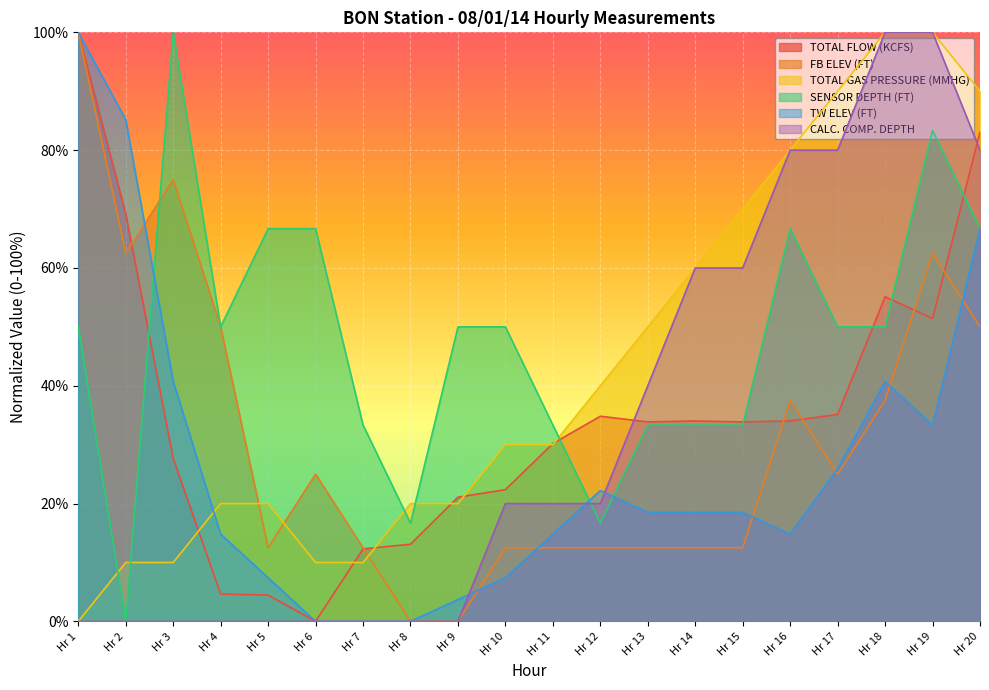

What is the difference between the maximum and minimum values in the TOTAL GAS PRESSURE (MMHG) series?

100.0